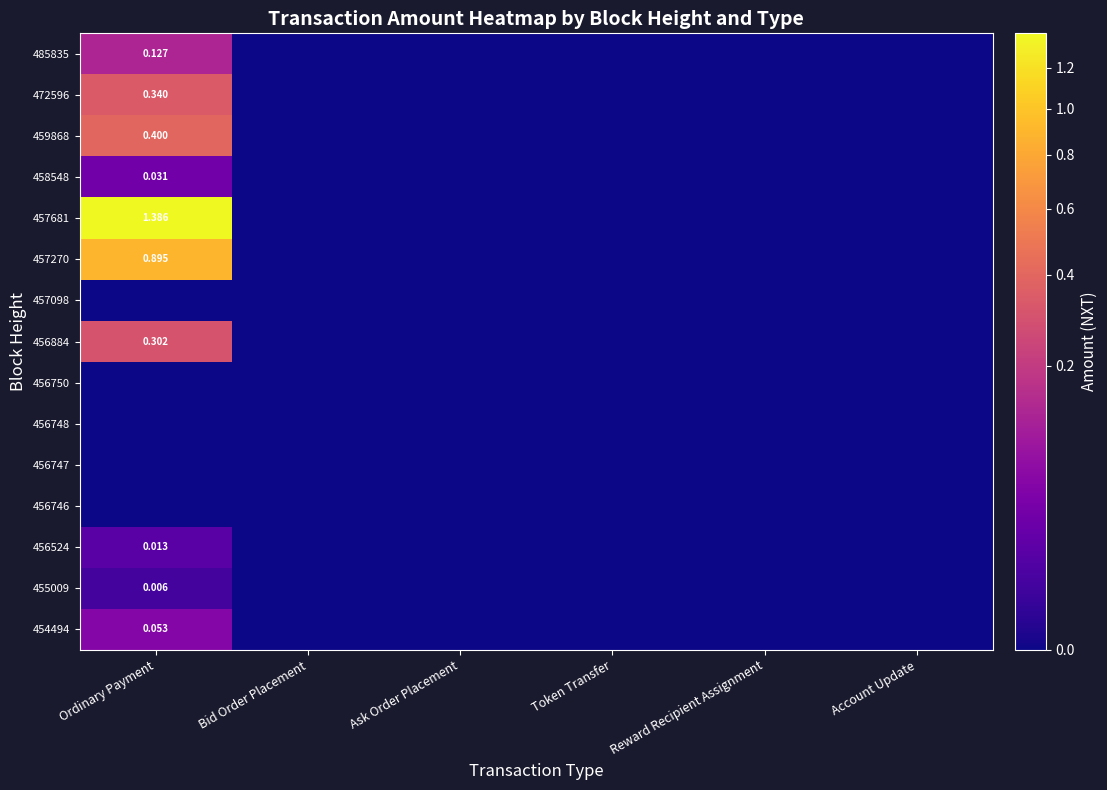

The 459868 series shows 0.0 at Reward Recipient Assignment. True or false?

True